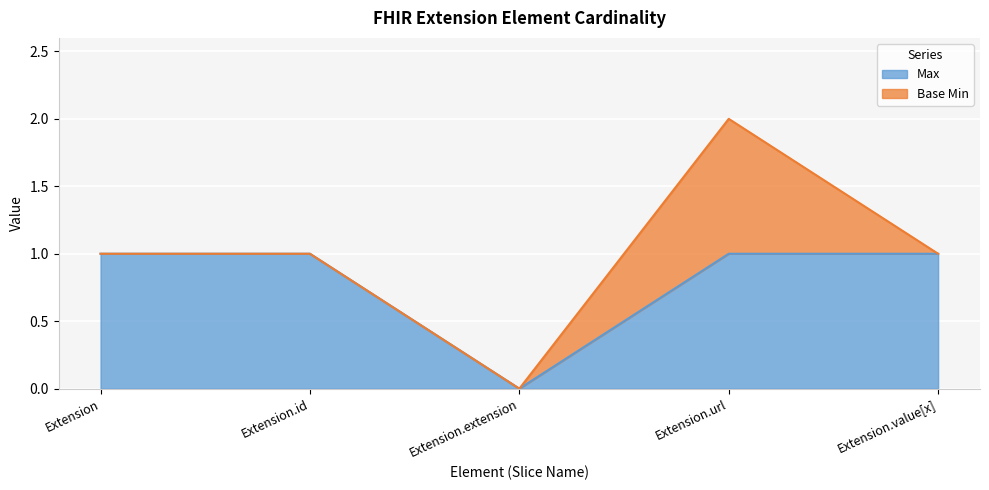

List the labels in order of value, largest first.

Extension, Extension.id, Extension.url, Extension.value[x], Extension.extension